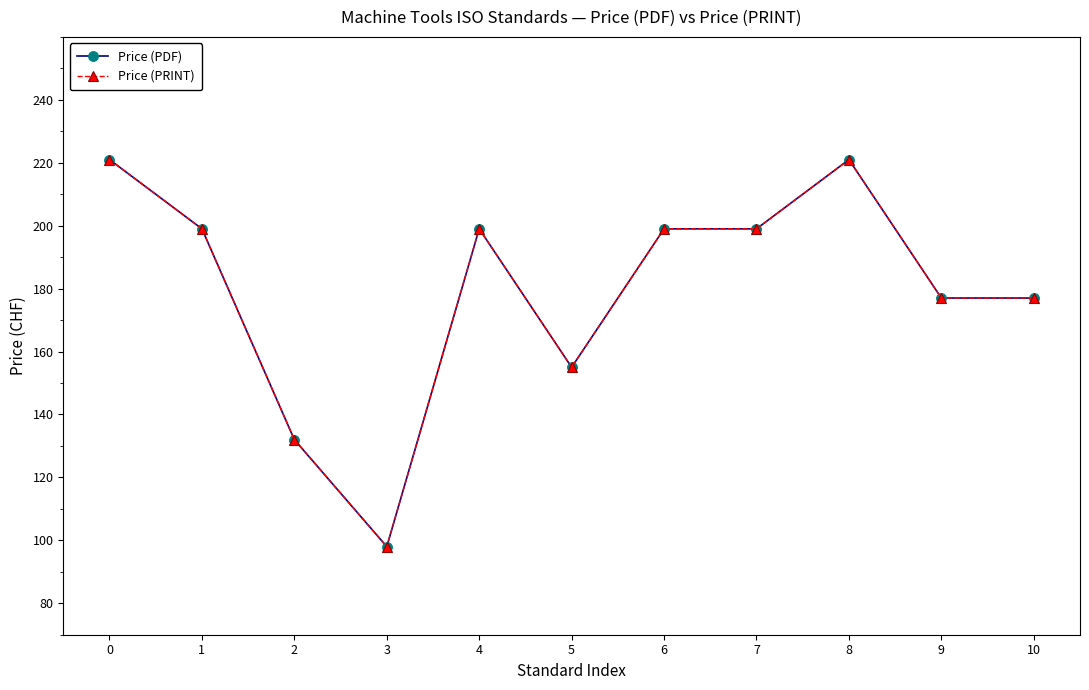

How many lines are shown in the chart?

2